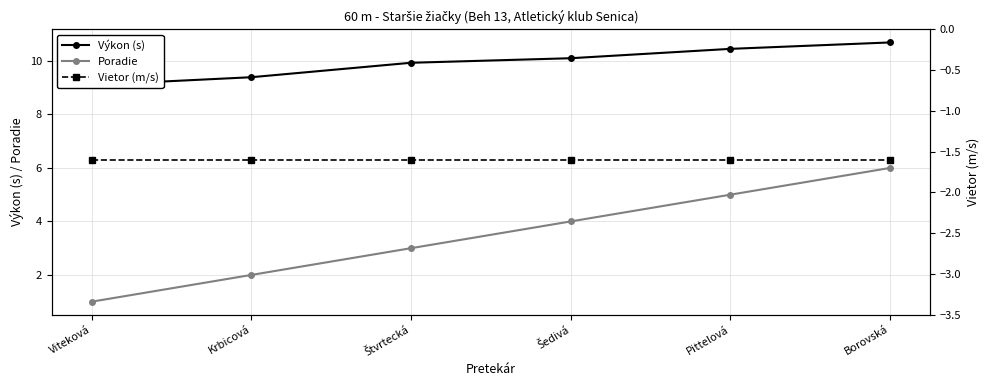

What value does the Výkon (s) series have at Borovská?

10.7